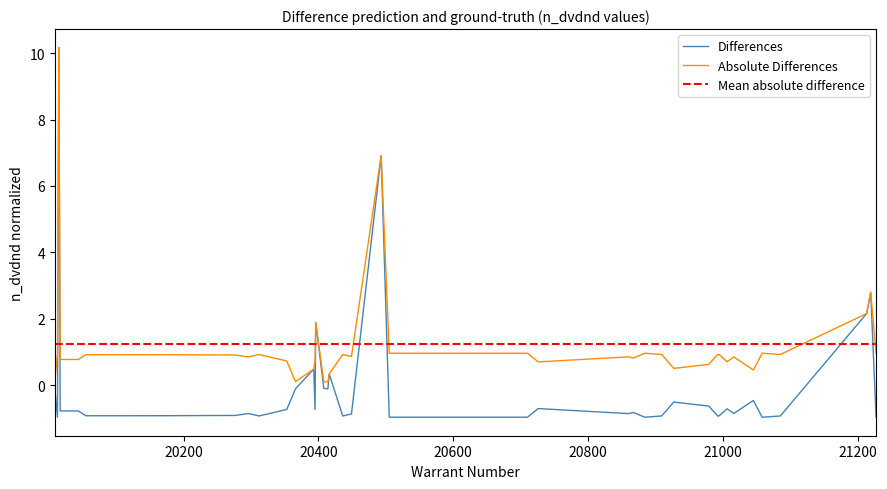

What is the highest value of the Differences series?

10.2